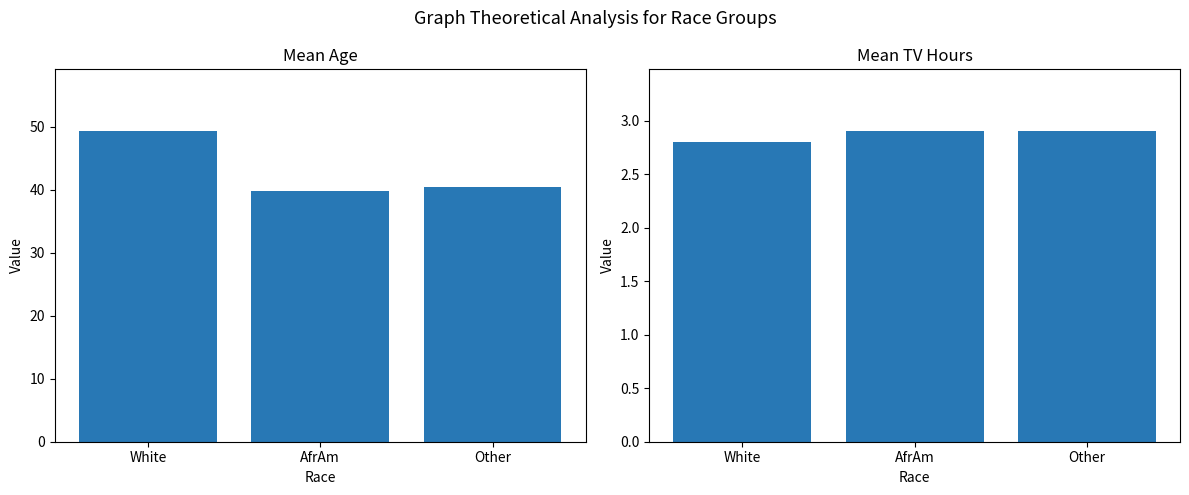

What is the label of the 2nd bar from the right?

AfrAm